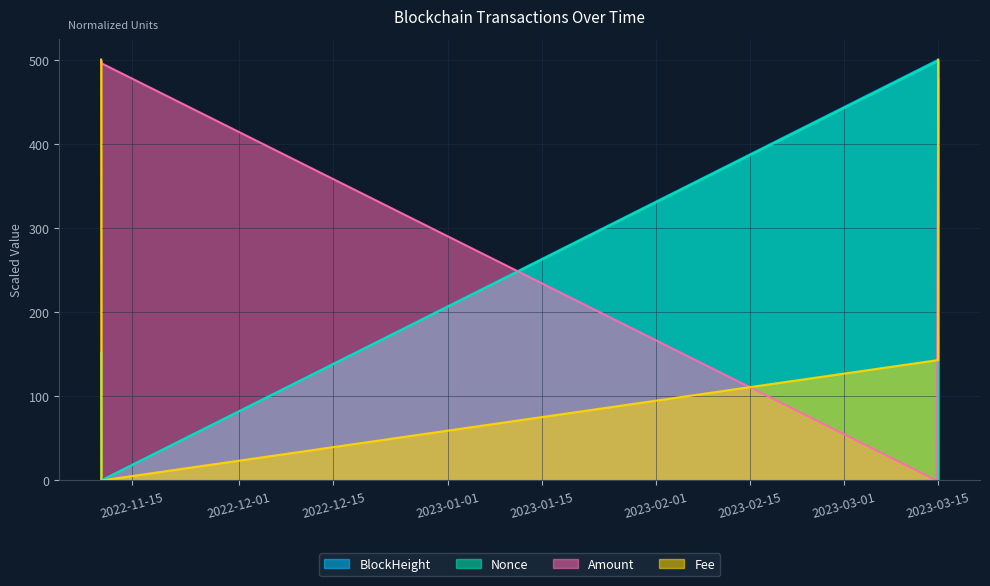

What is the difference between the Amount values at 2023-03-14 17:51:00 and 2023-03-14 23:18:00?

436.9